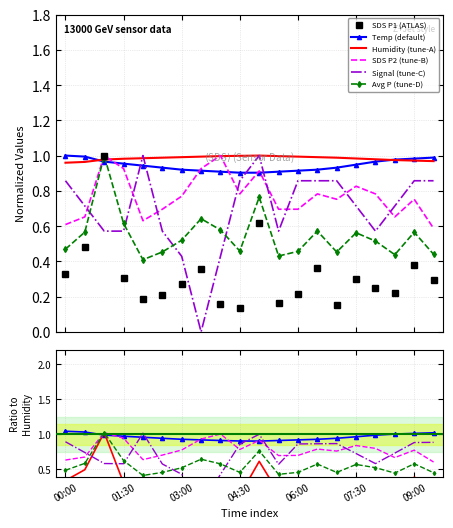

Is the value of Signal_norm at 07:00 greater than the value of Humidity at 02:00?

No